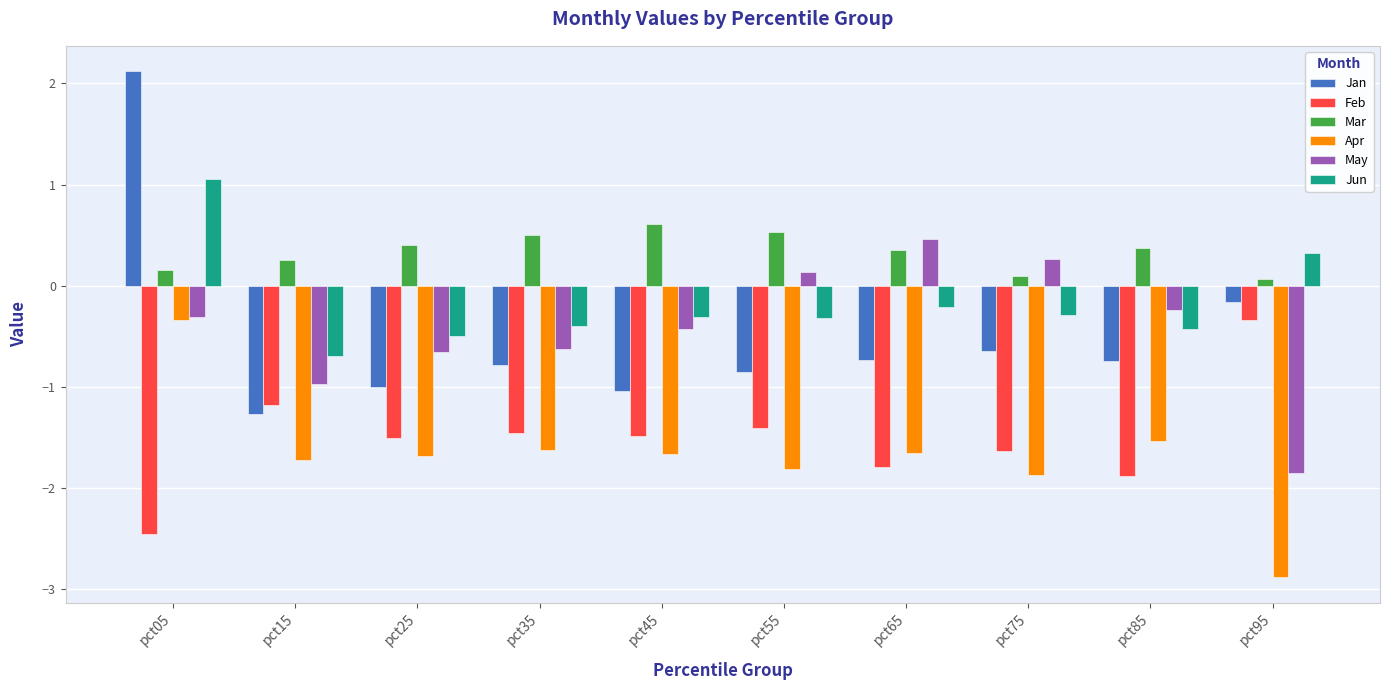

True or false: May has a value of 0.3 at pct75.

True